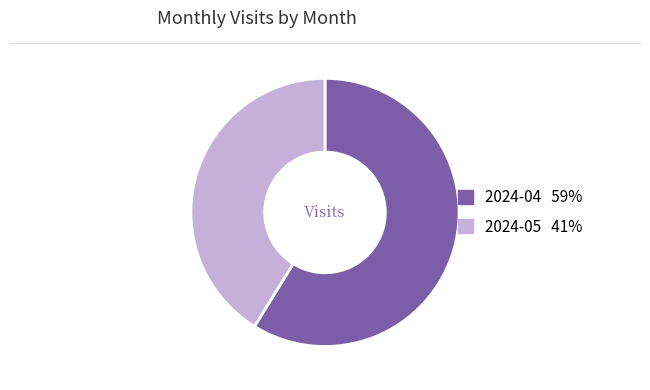

Is the sum of 2024-05 and 2024-04 greater than half?

Yes